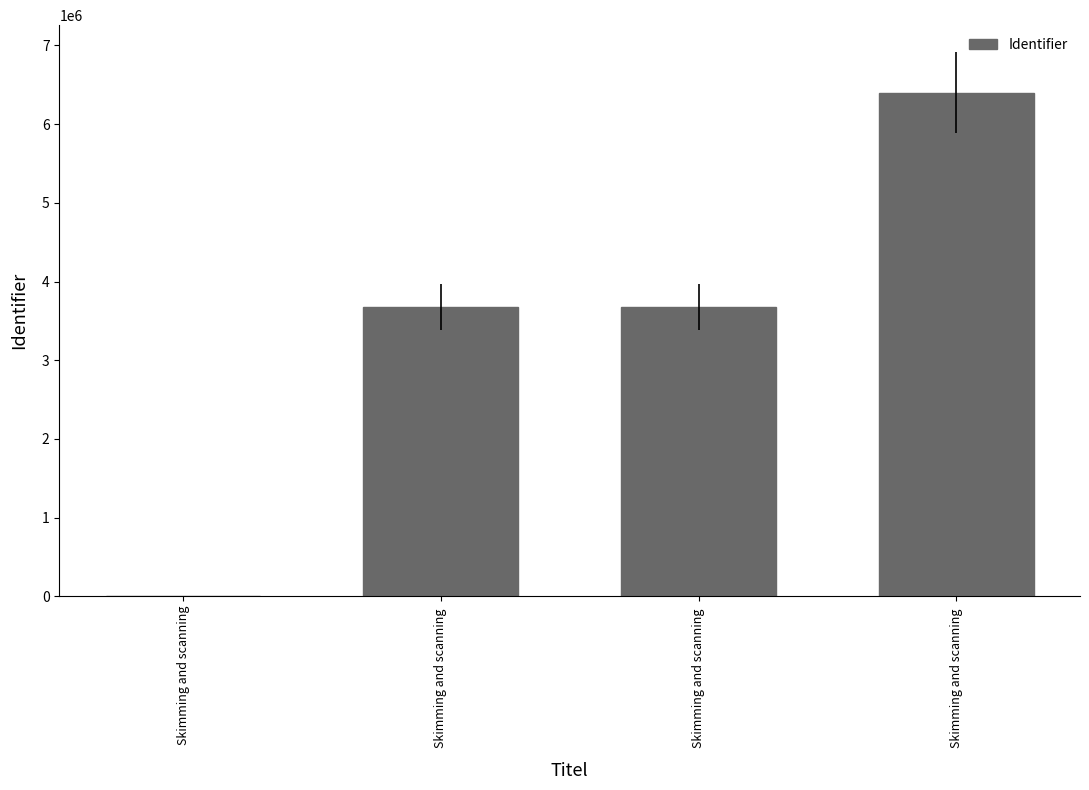

The chart shows a value of 2281973 at Skimming and scanning . True or false?

False